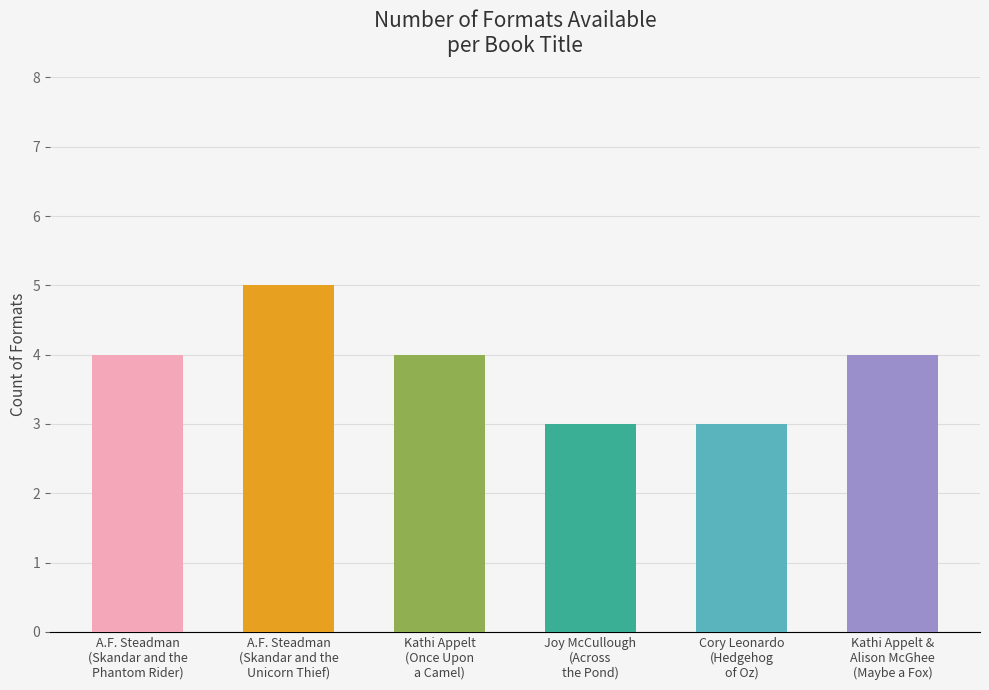

How many distinct data groups are displayed?

1